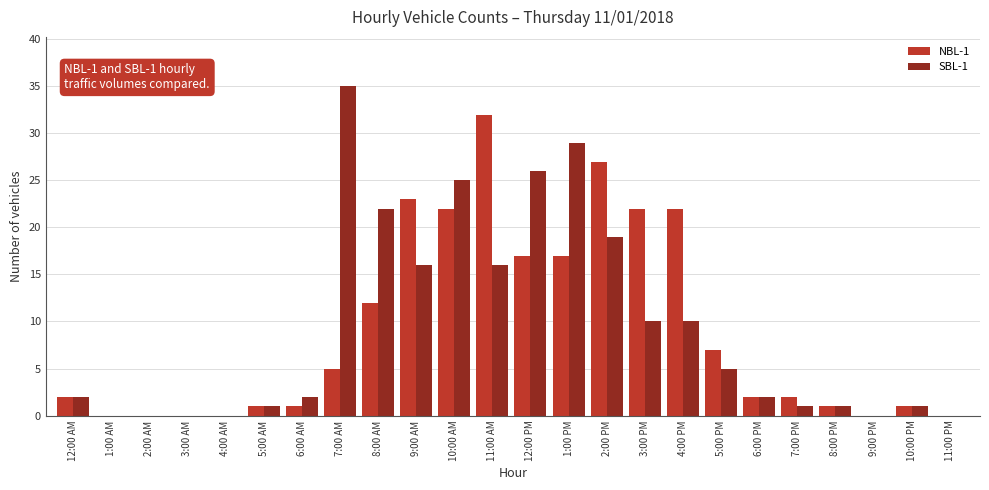

True or false: NBL-1 has a value of 0 at 4:00 AM.

True